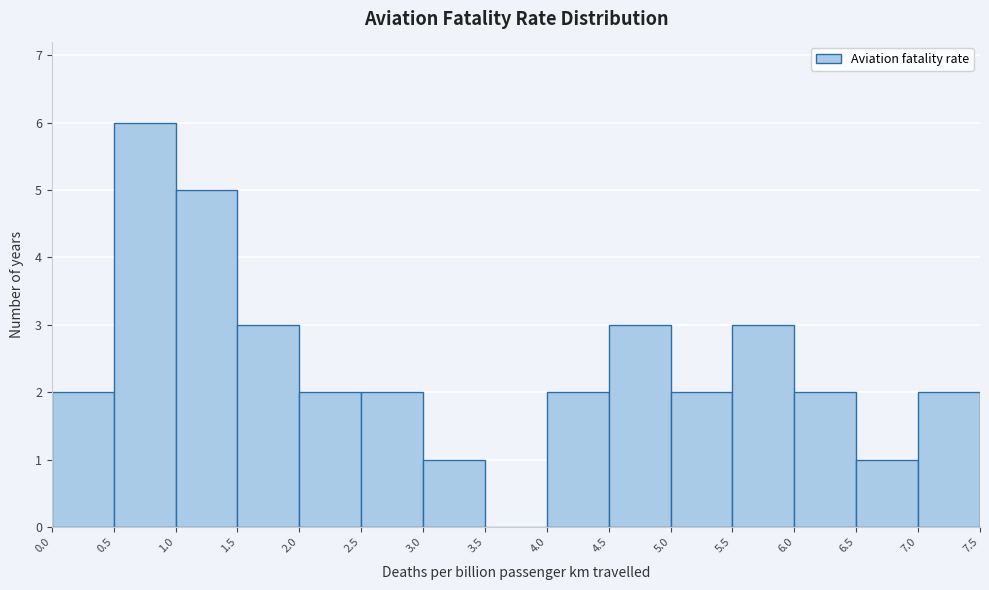

What is the height of the bar covering 5.5 to 6.0 on the x-axis? The values are not printed on the chart, so give them approximately, as read against the axis.

3